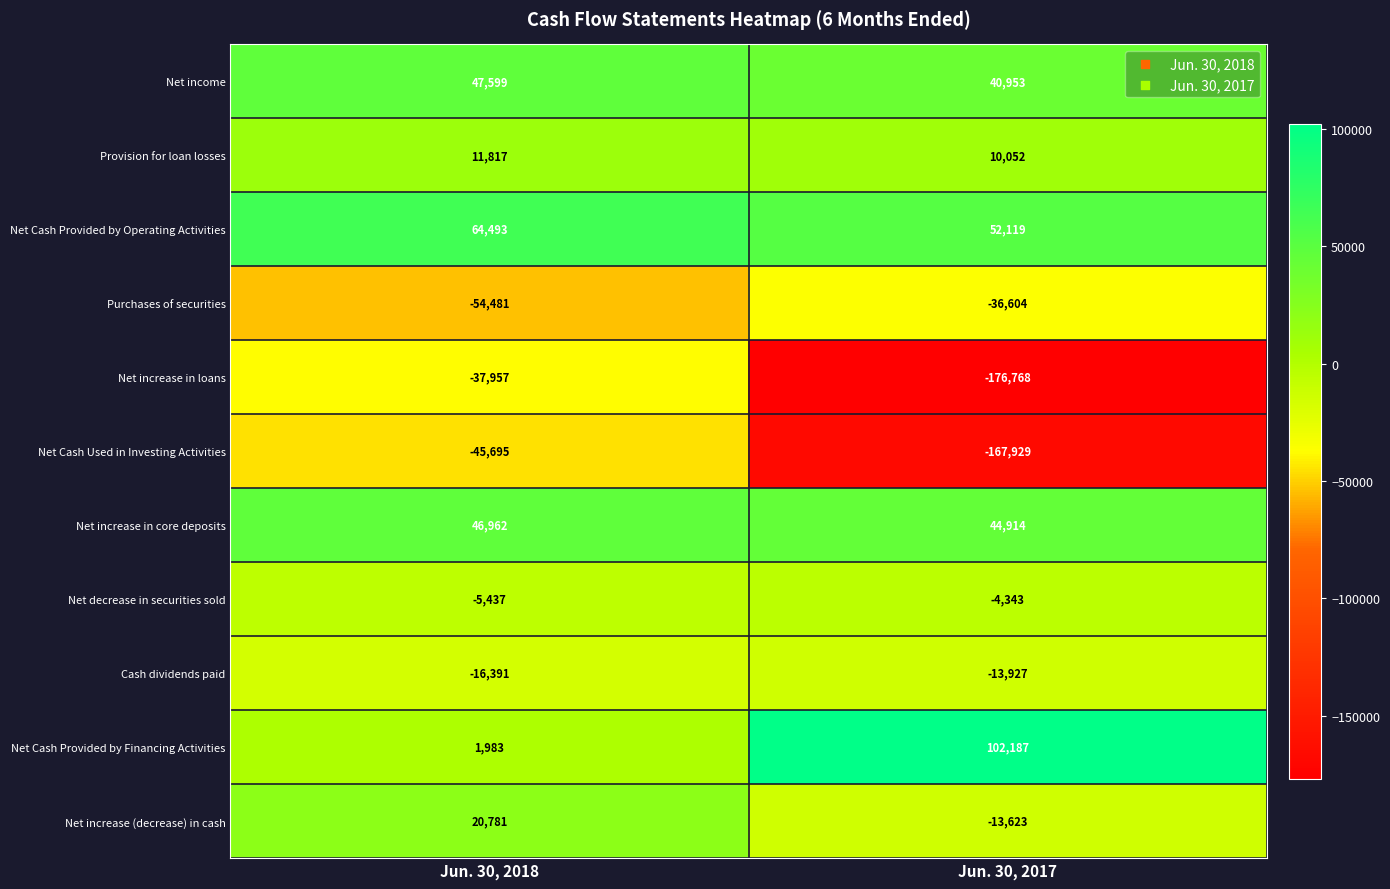

What value does the Net increase in core deposits series have at Jun. 30, 2017, to the nearest 50?

44900